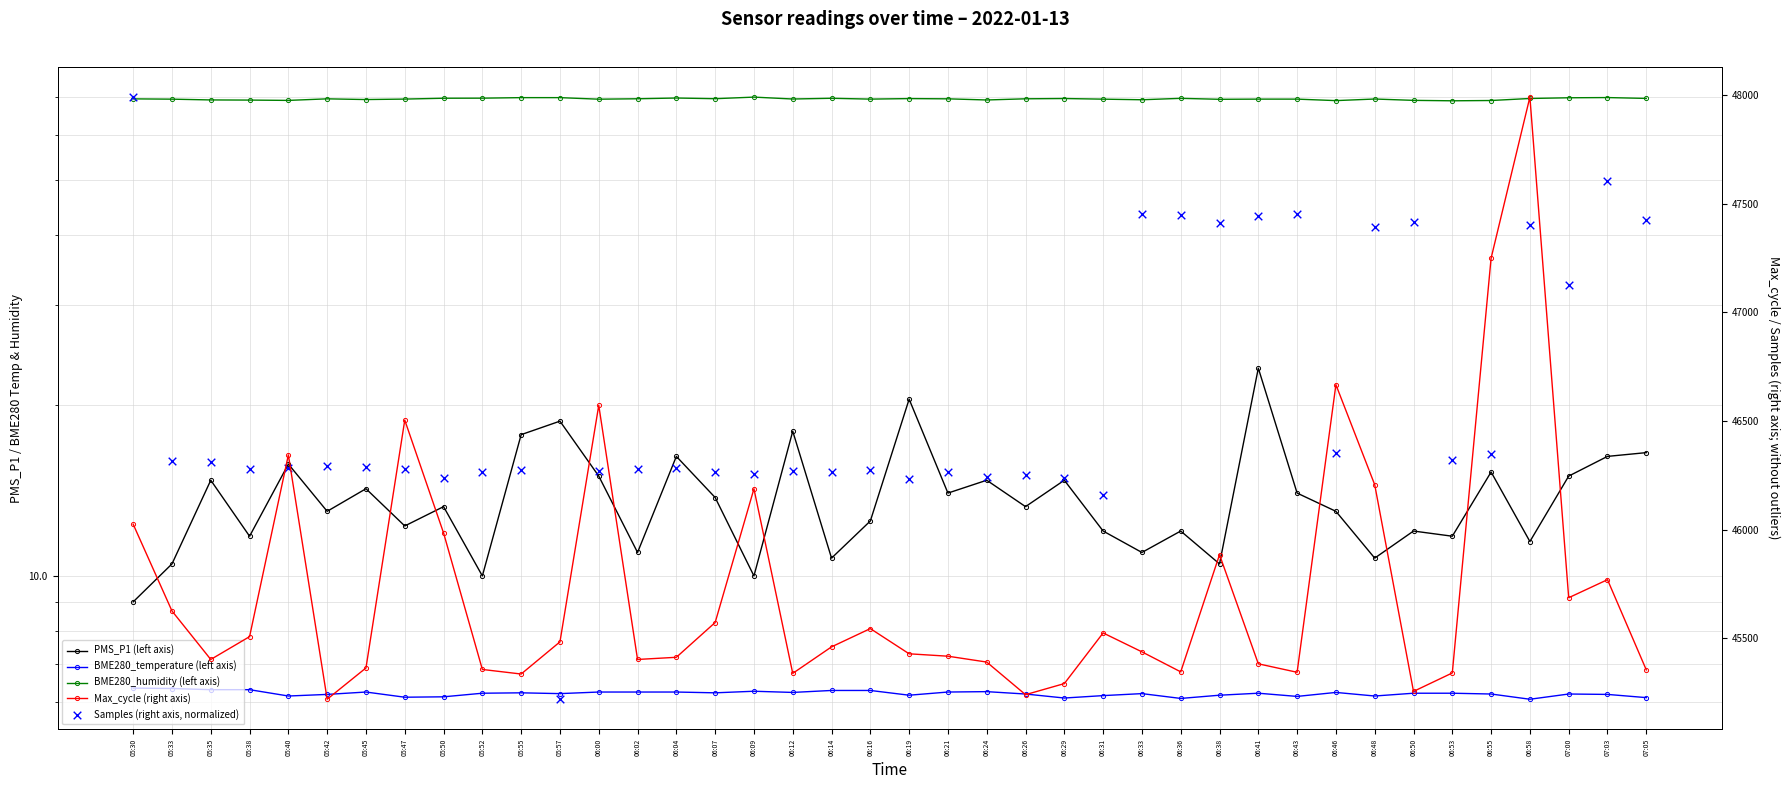

Is the value of BME280_humidity (left axis) at 05:50 greater than the value of PMS_P1 (left axis) at 06:55?

Yes